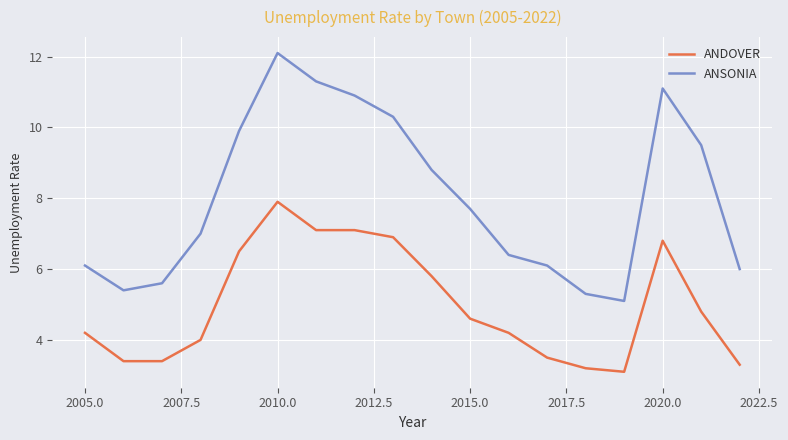

Which series has the largest total across all categories?

ANSONIA